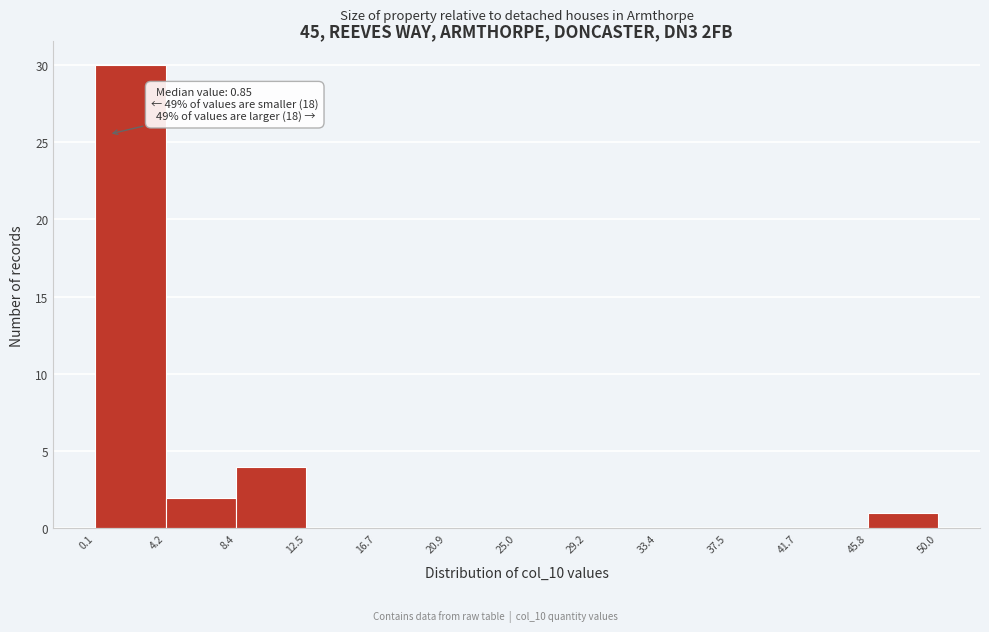

Which range on the x-axis has the tallest bar?

0.1 to 4.2